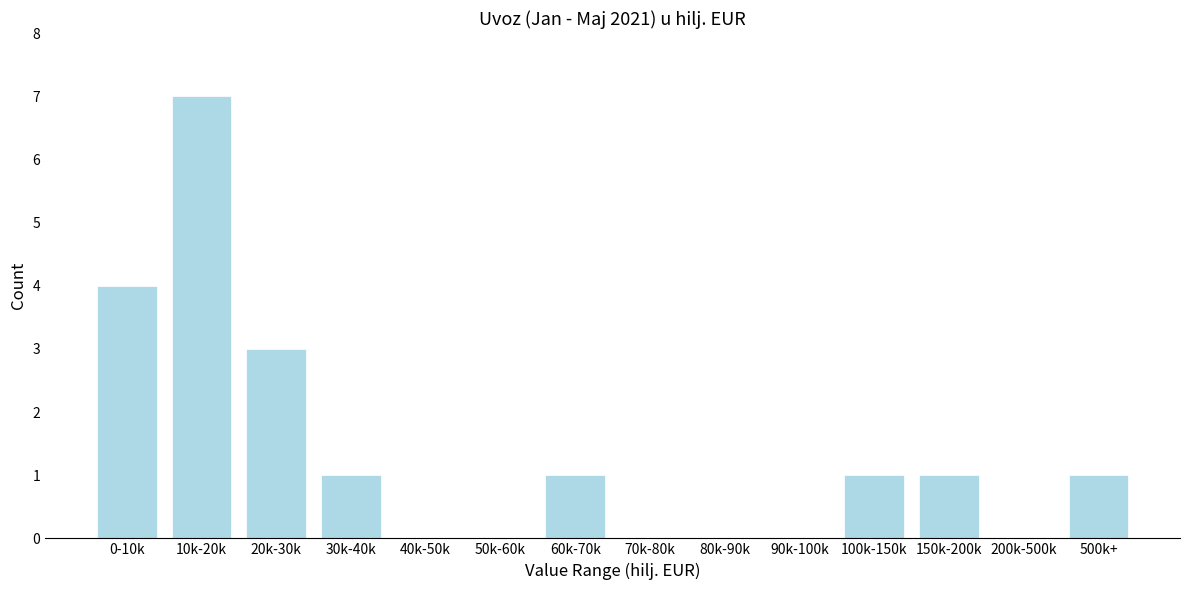

Reading left to right, what are all the values shown in this chart?

0-10k=4	10k-20k=7	20k-30k=3	30k-40k=1	40k-50k=0	50k-60k=0	60k-70k=1	70k-80k=0	80k-90k=0	90k-100k=0	100k-150k=1	150k-200k=1	200k-500k=0	500k+=1